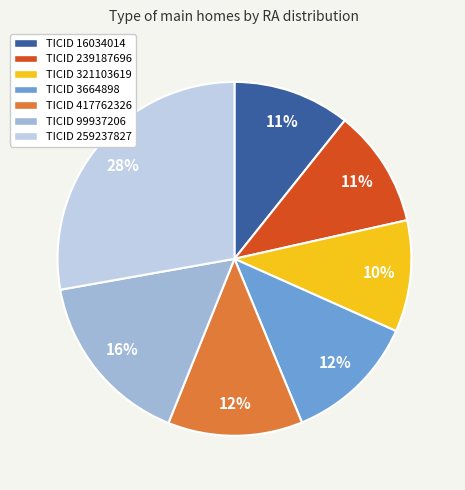

How many segments does this pie chart have?

7